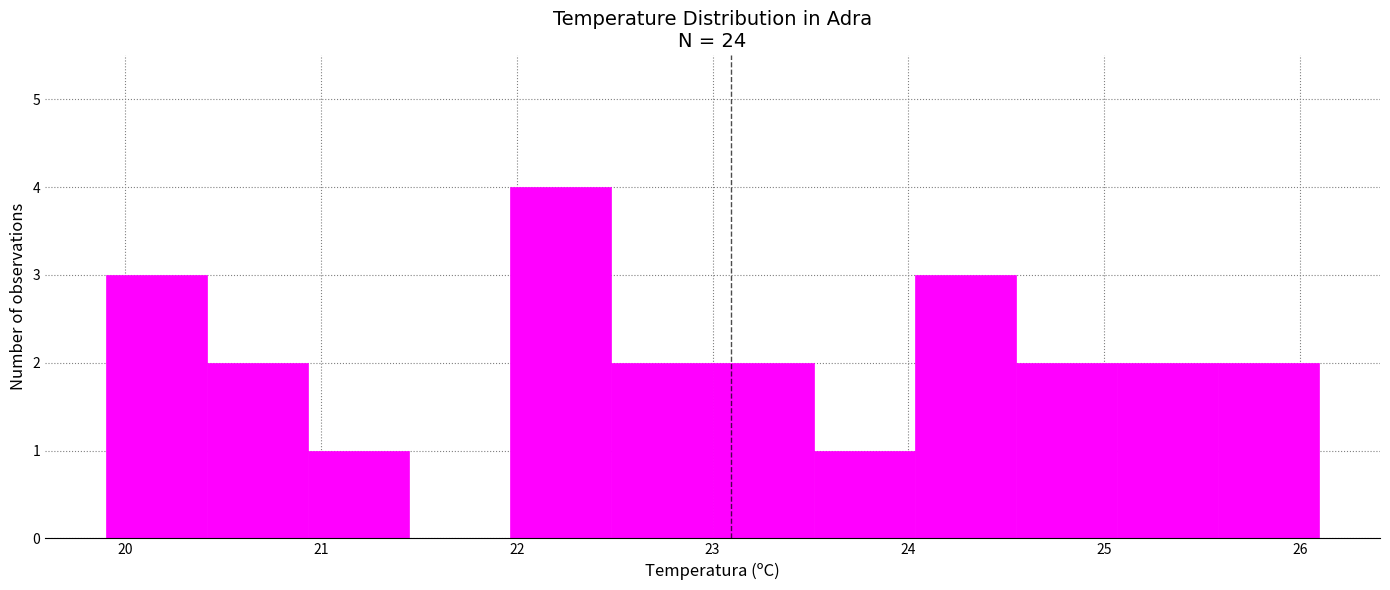

Over which range of the x-axis is the bar tallest?

22.0 to 22.5